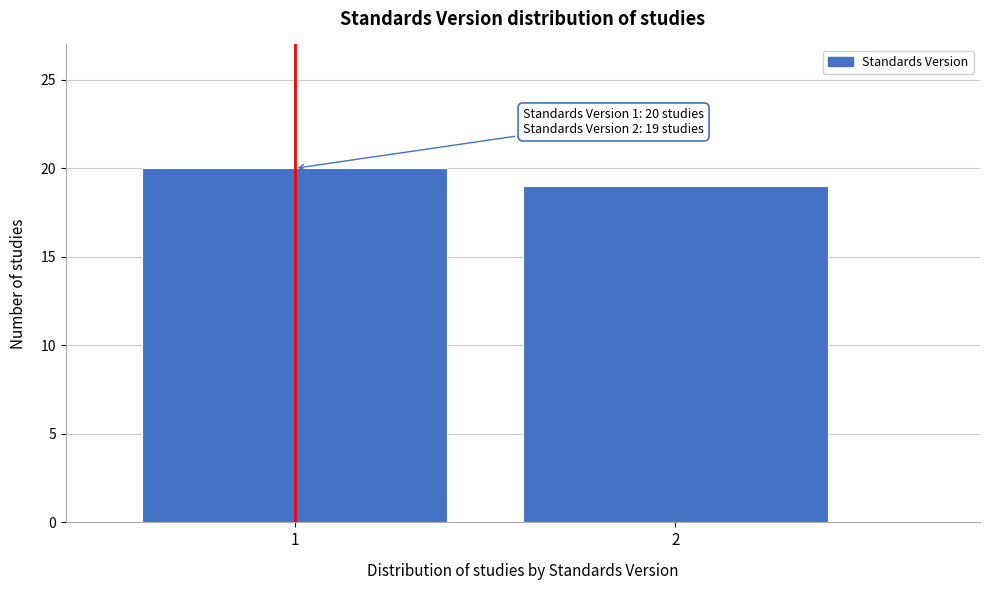

Reading left to right, extract all data points from this chart.

20	19